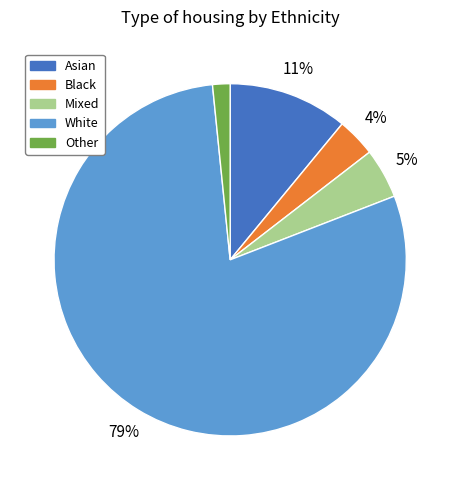

The White slice represents 79% of the pie. True or false?

True